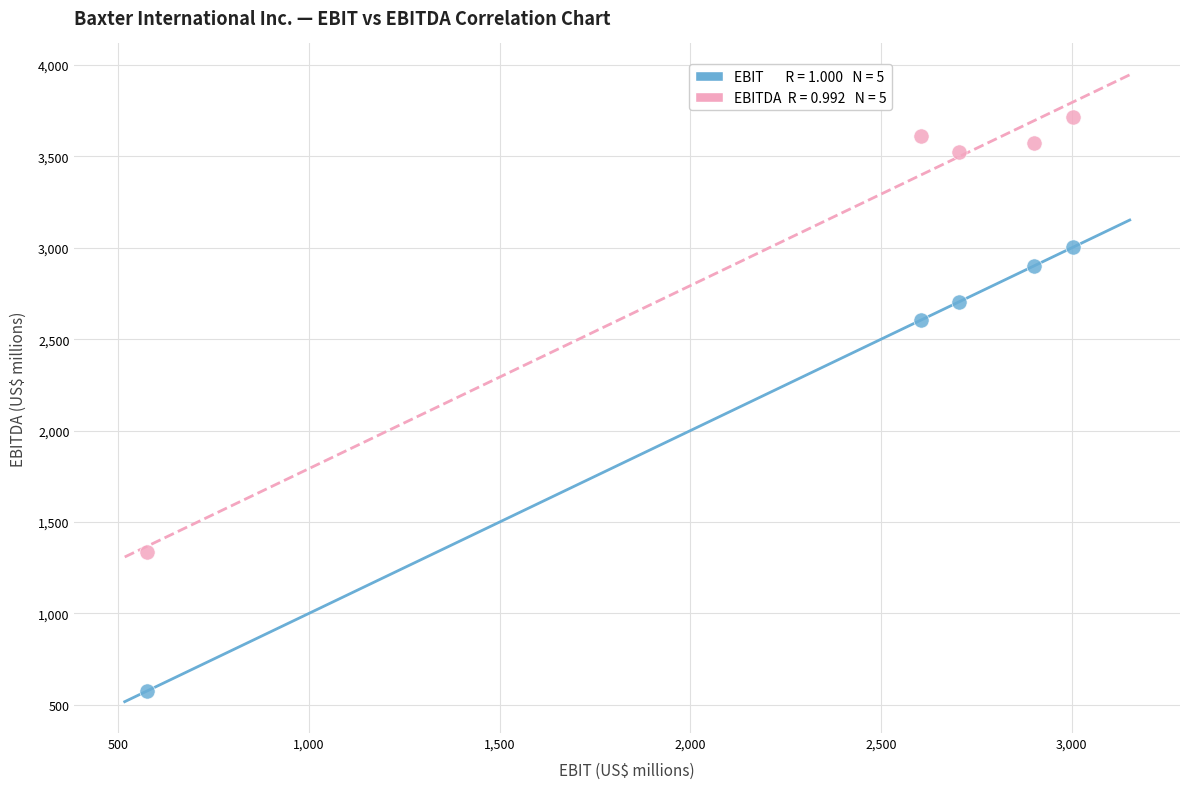

Across all data points, what is the range of Y values (max minus min)?

3140